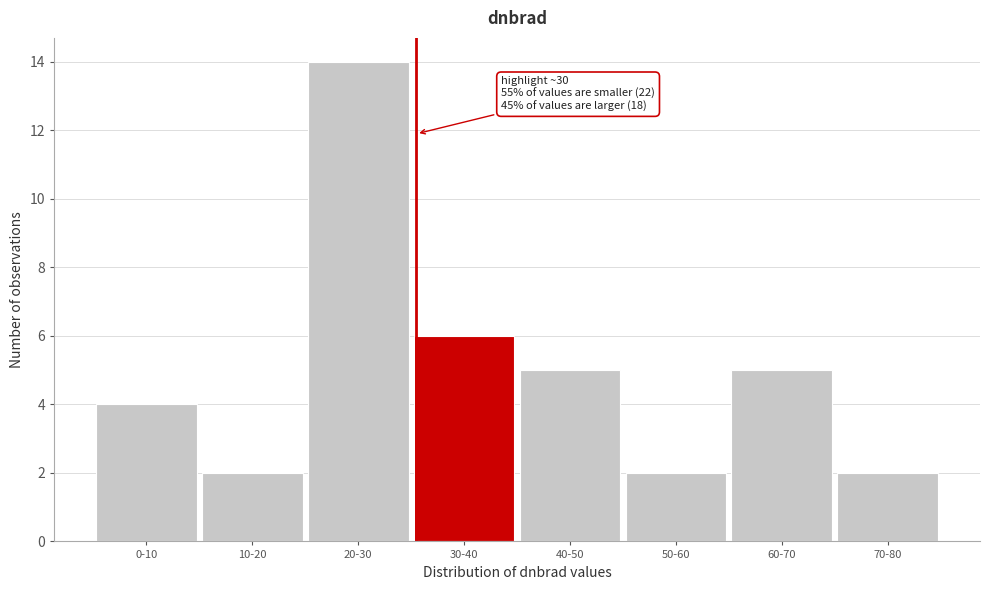

Reading left to right, list all the values displayed in this chart.

0-10=4	10-20=2	20-30=14	30-40=6	40-50=5	50-60=2	60-70=5	70-80=2